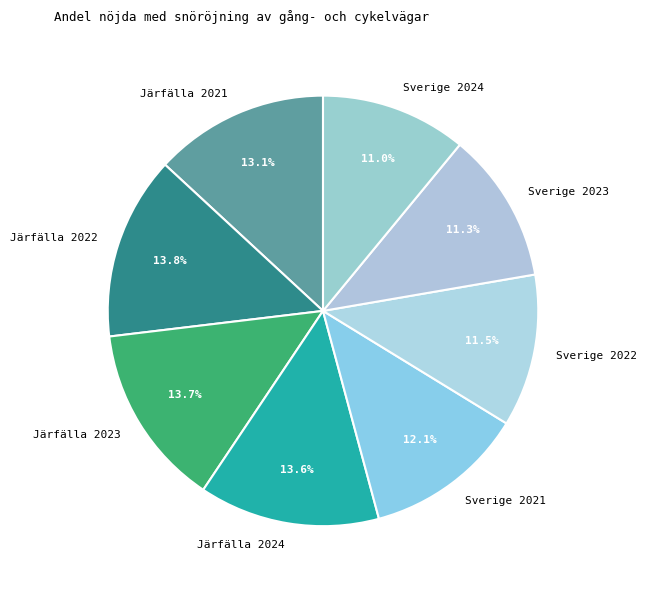

What is the total percentage of Sverige 2024 and Järfälla 2022?

24.8%